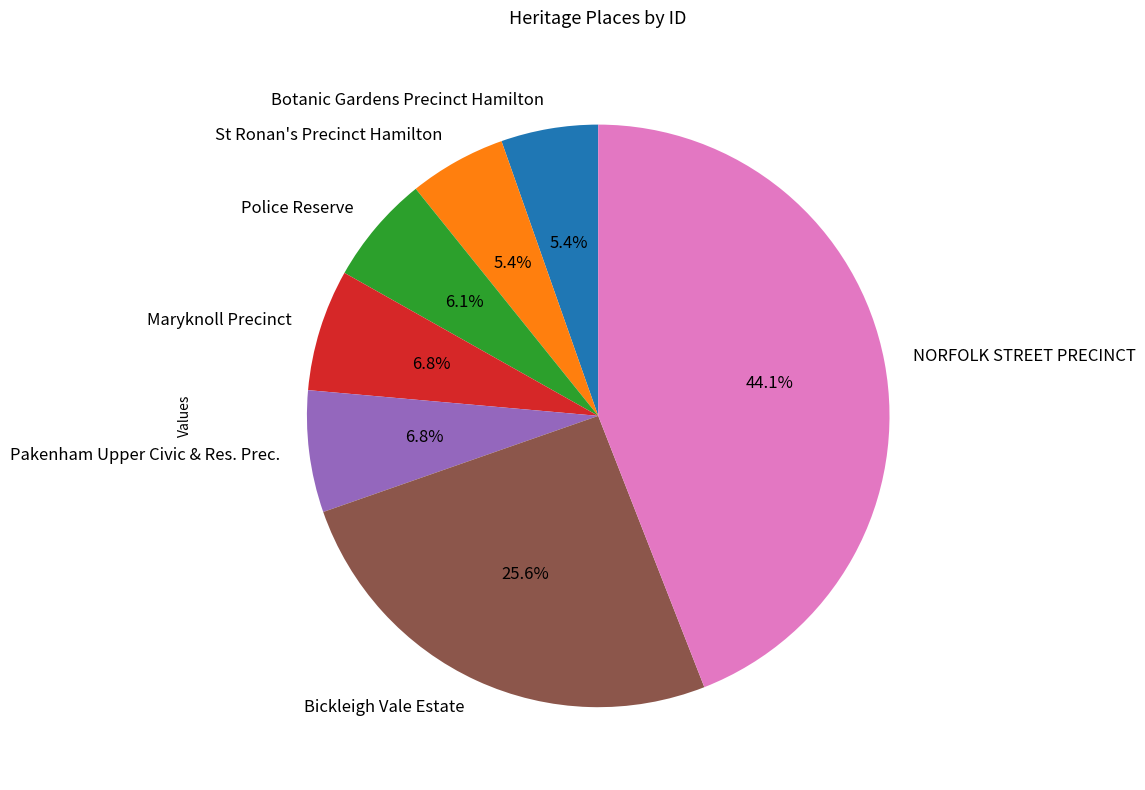

Do Bickleigh Vale Estate and Pakenham Upper Civic & Res. Prec. together represent more than half of the pie?

No